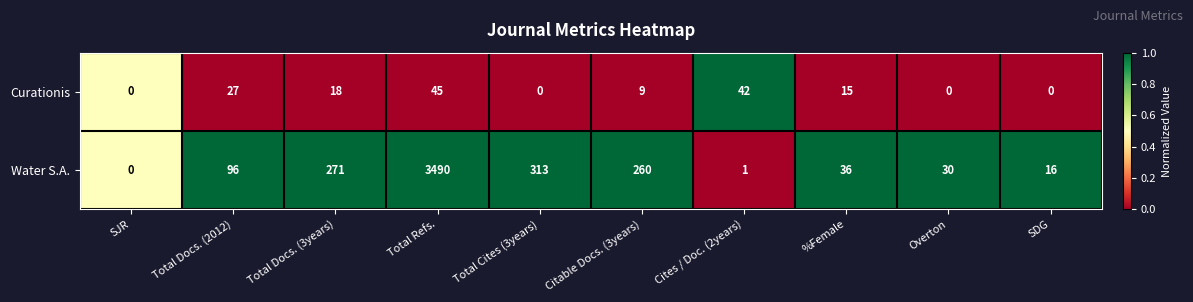

Reading left to right, list all the values displayed in this chart.

Curationis: SJR=0	Total Docs. (2012)=27	Total Docs. (3years)=18	Total Refs.=45	Total Cites (3years)=0	Citable Docs. (3years)=9	Cites / Doc. (2years)=42	%Female=15	Overton=0	SDG=0
Water S.A.: SJR=0	Total Docs. (2012)=96	Total Docs. (3years)=271	Total Refs.=3490	Total Cites (3years)=313	Citable Docs. (3years)=260	Cites / Doc. (2years)=1	%Female=36	Overton=30	SDG=16